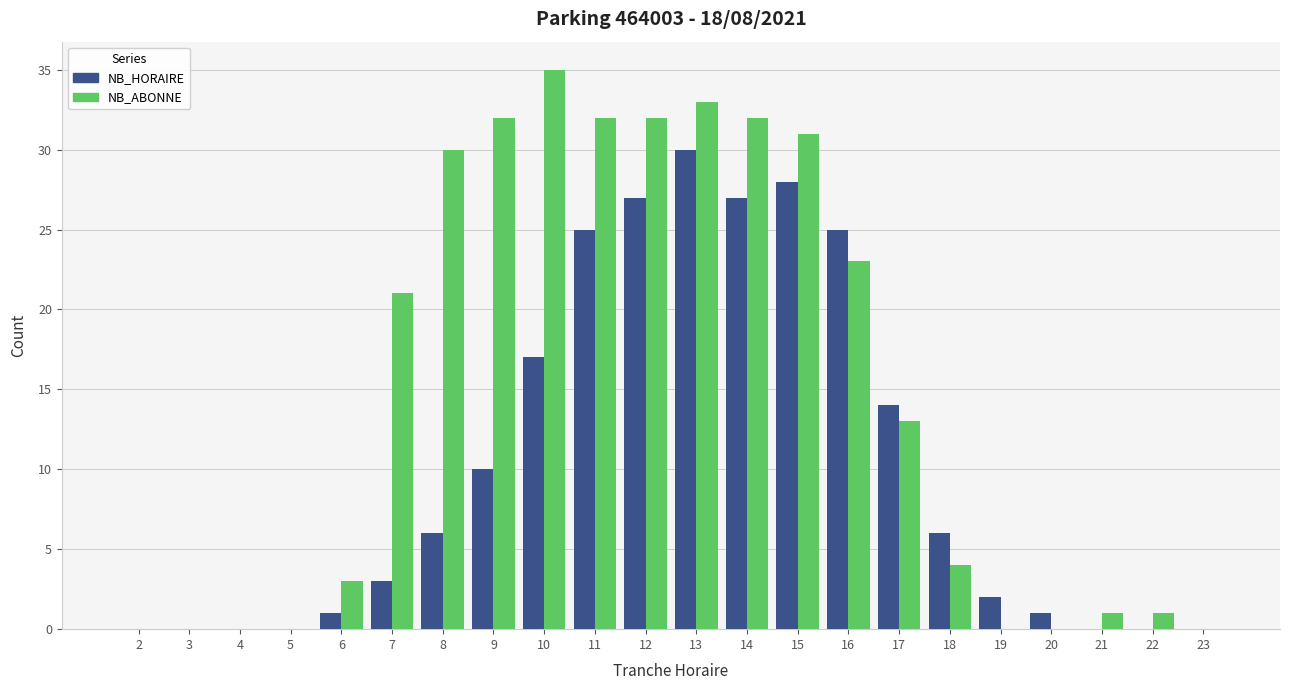

What is the spread (max minus min) of values at 14?

5